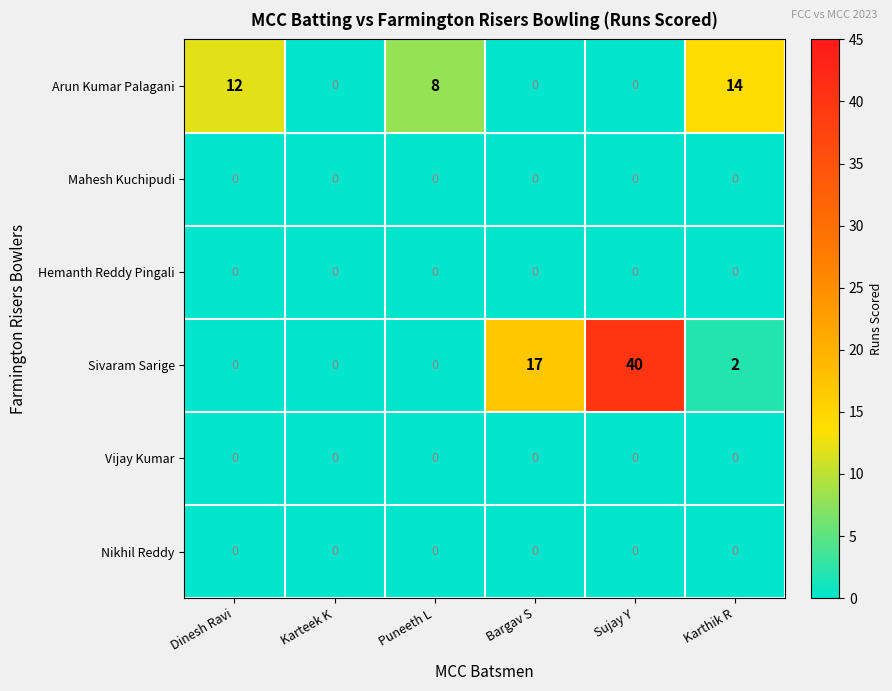

What is the average value of the Arun Kumar Palagani series?

6